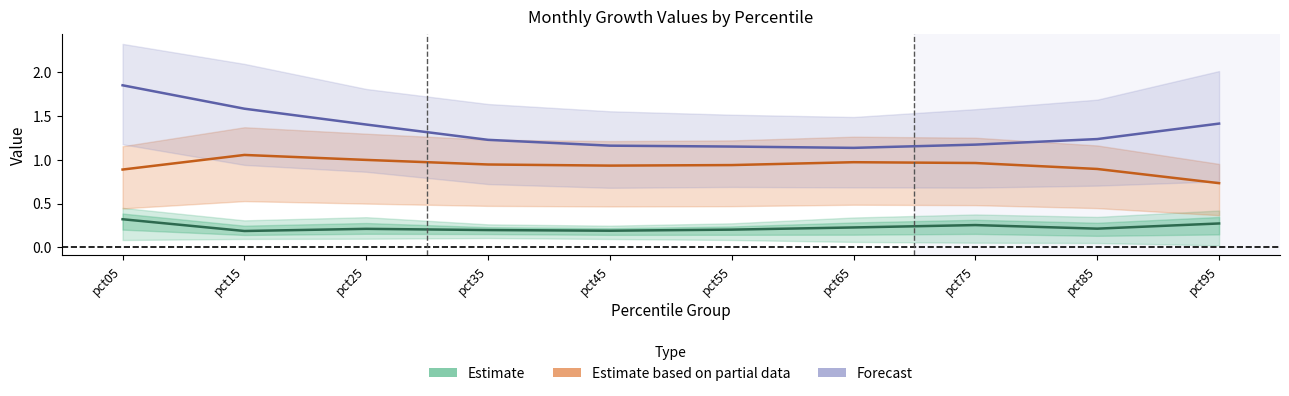

How many lines are shown in the chart?

3